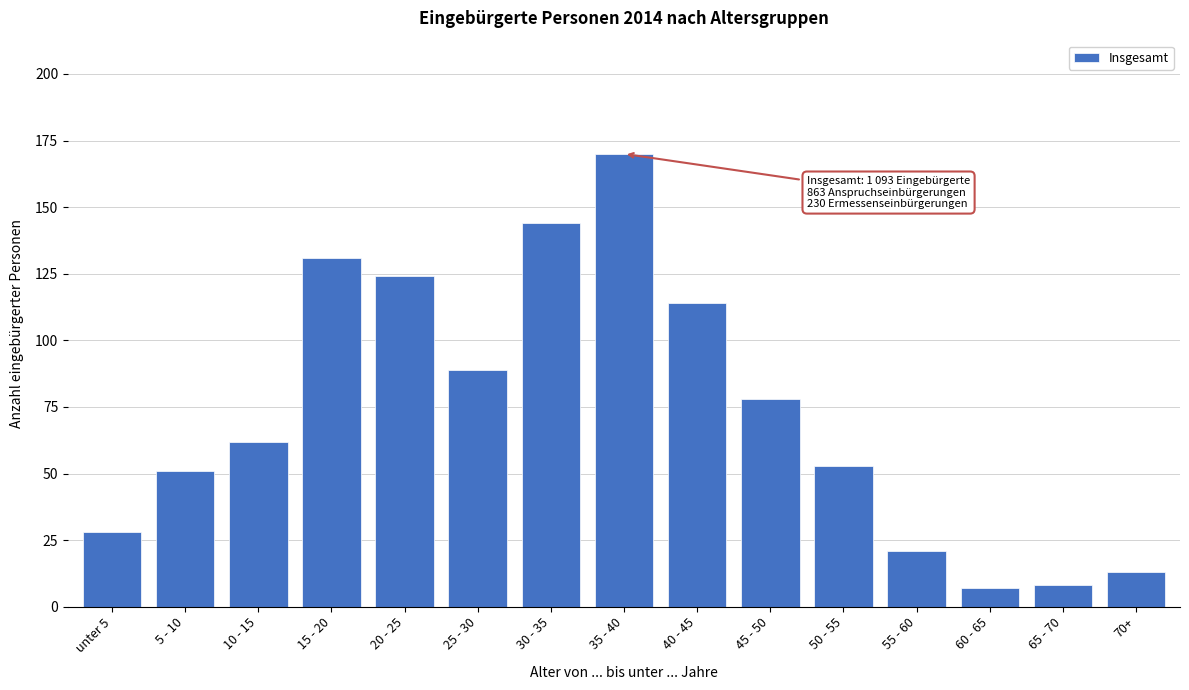

Reading left to right, list all the values displayed in this chart.

28	51	62	131	124	89	144	170	114	78	53	21	7	8	13